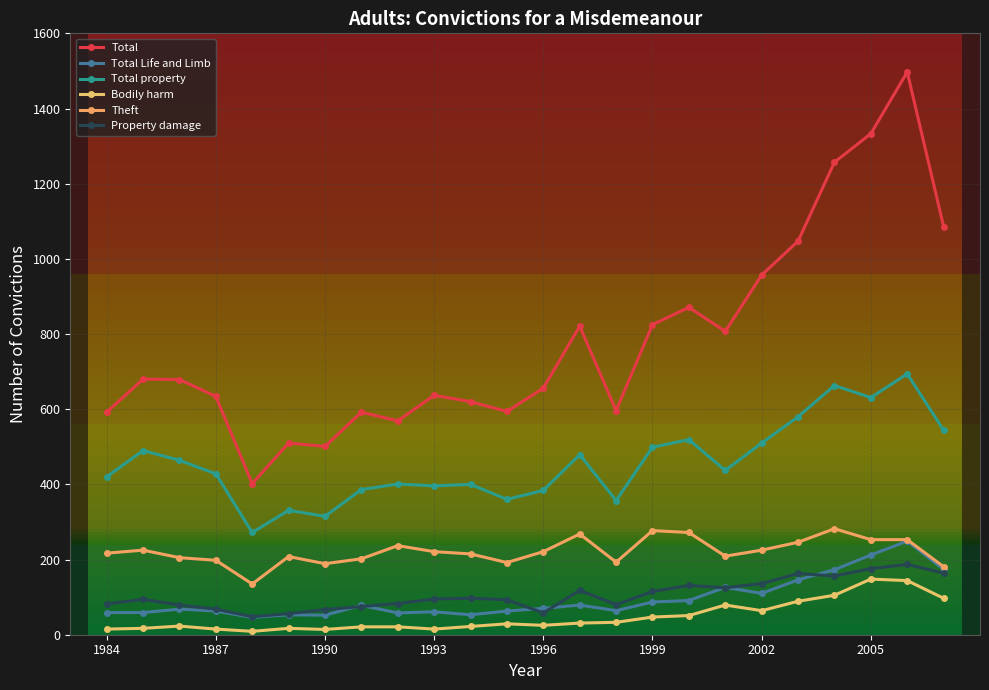

True or false: Property damage and Theft intersect in this chart.

False